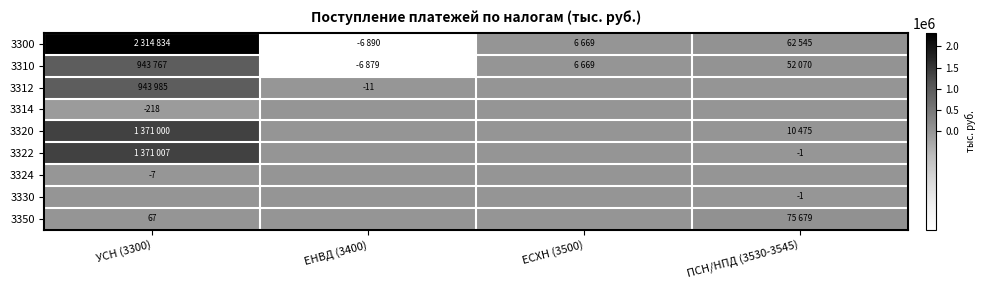

What is the sum of all 3324 values?

-7